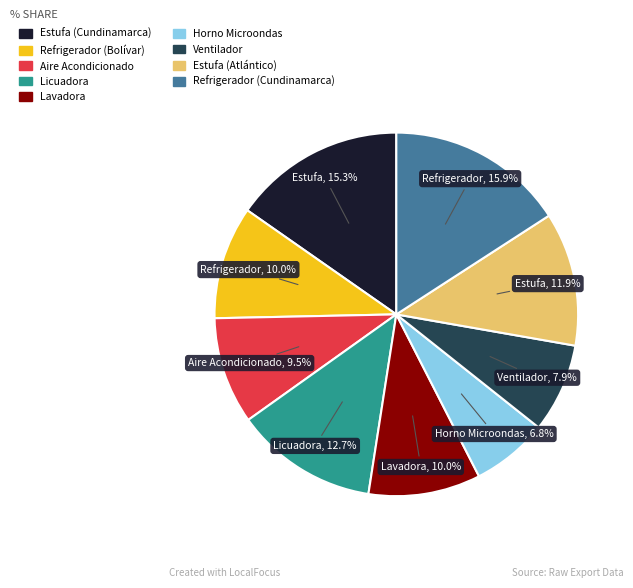

True or false: Ventilador accounts for 8% of the total.

True